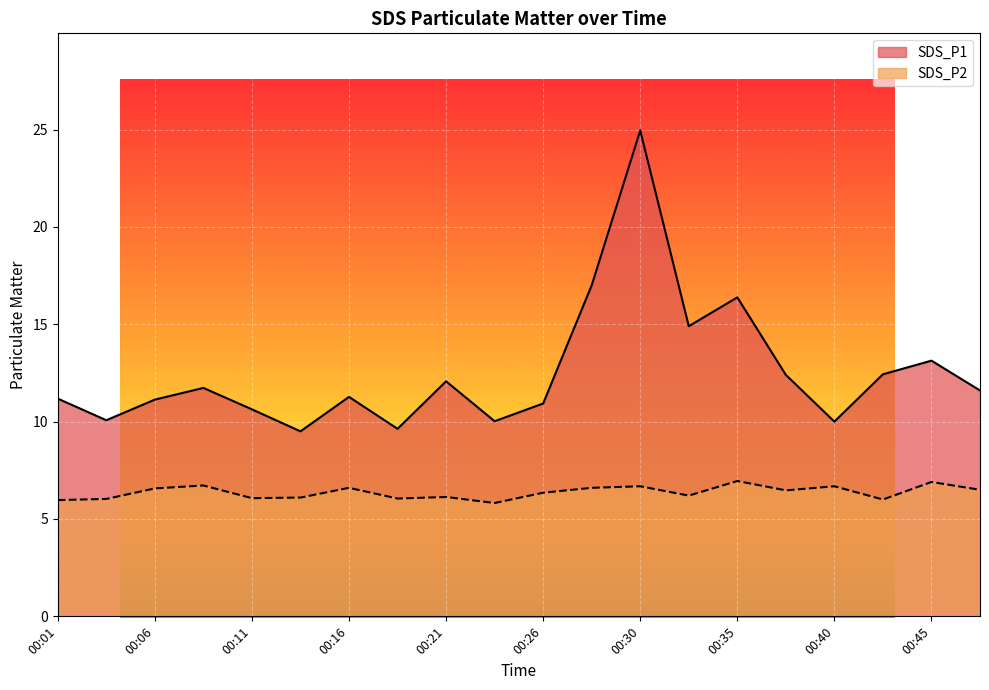

How many interior local valleys does the SDS_P2 series have?

6